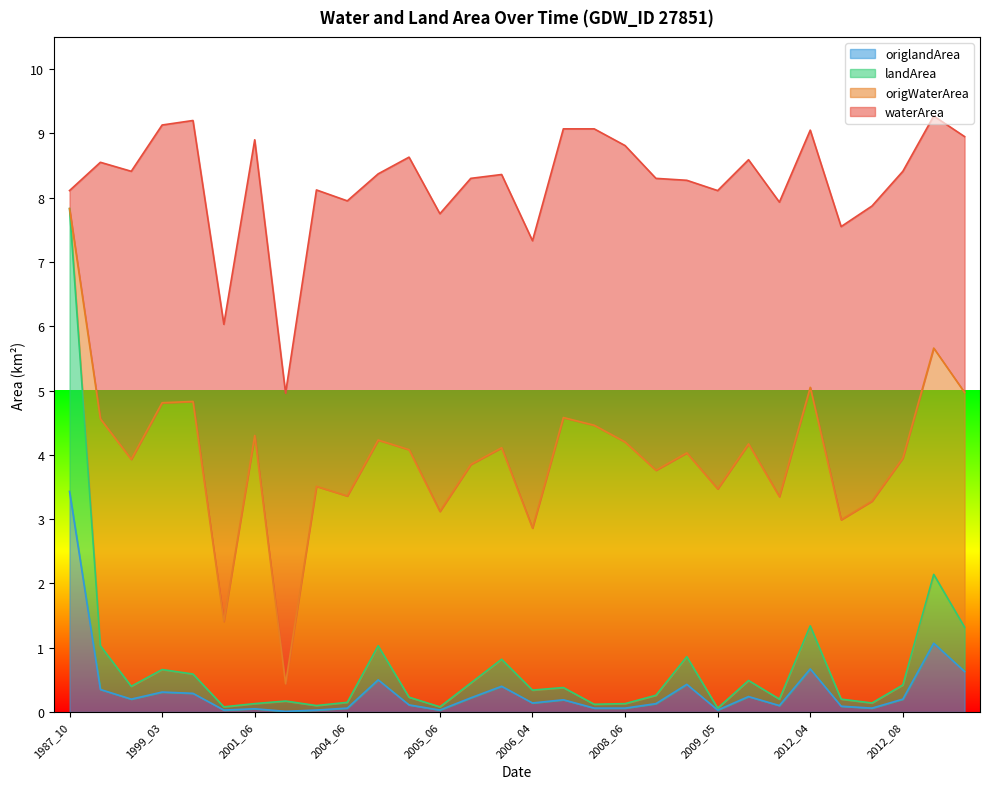

True or false: landArea and waterArea cross at least once.

False